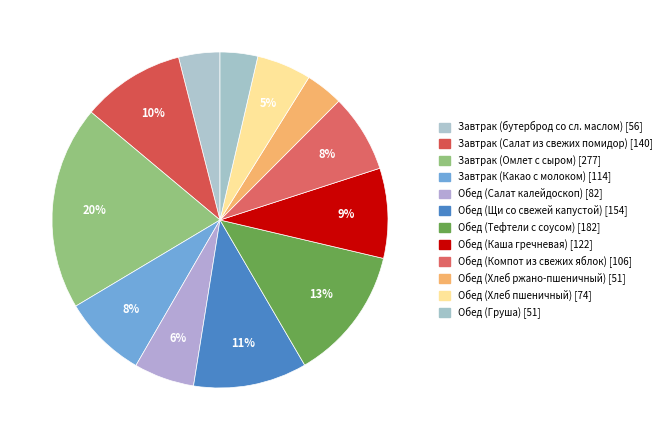

Does Обед (Салат калейдоскоп) represent more than half of the total?

No